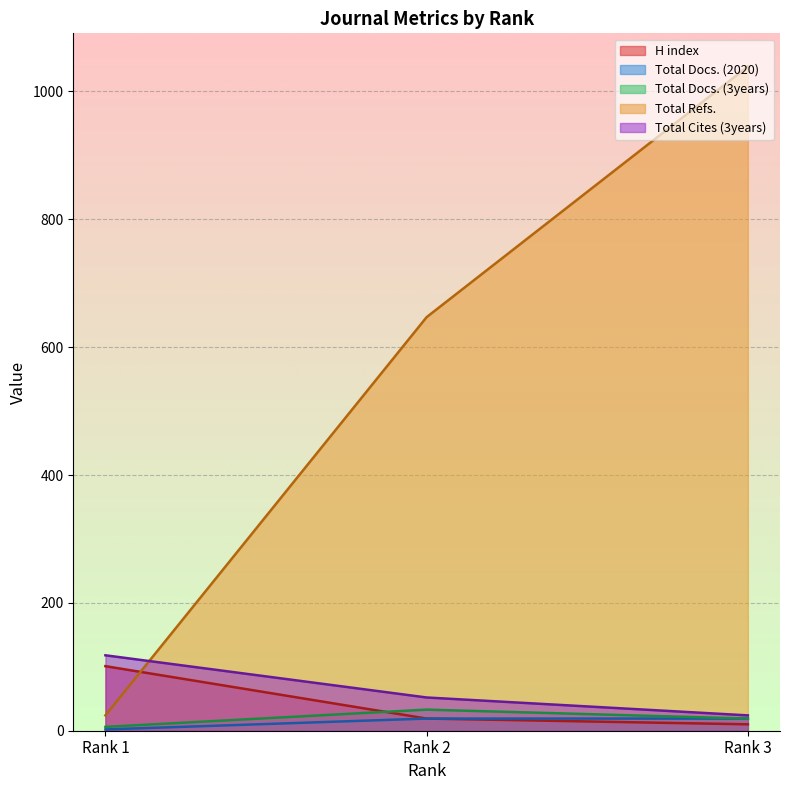

How many data points in Total Refs. are above 647?

1